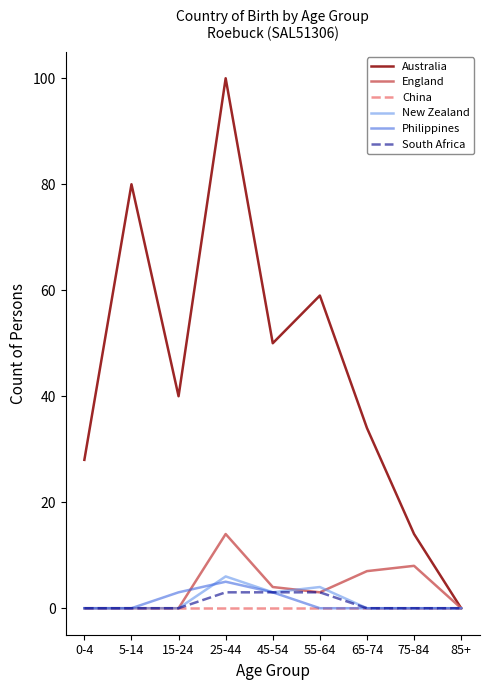

What position from the right is 55-64?

4